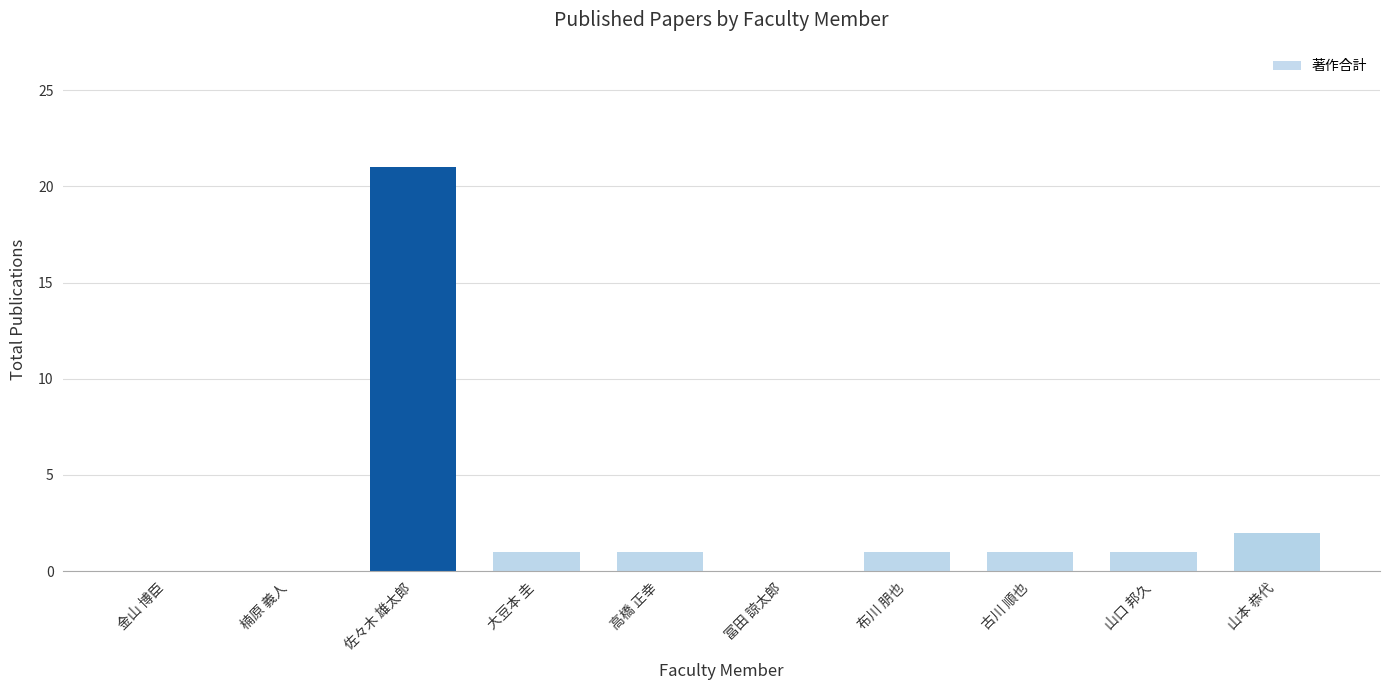

Are the bars horizontal?

No